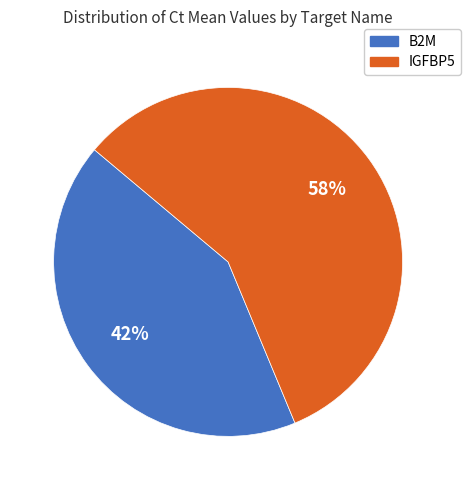

Do B2M and IGFBP5 together represent more than half of the pie?

Yes